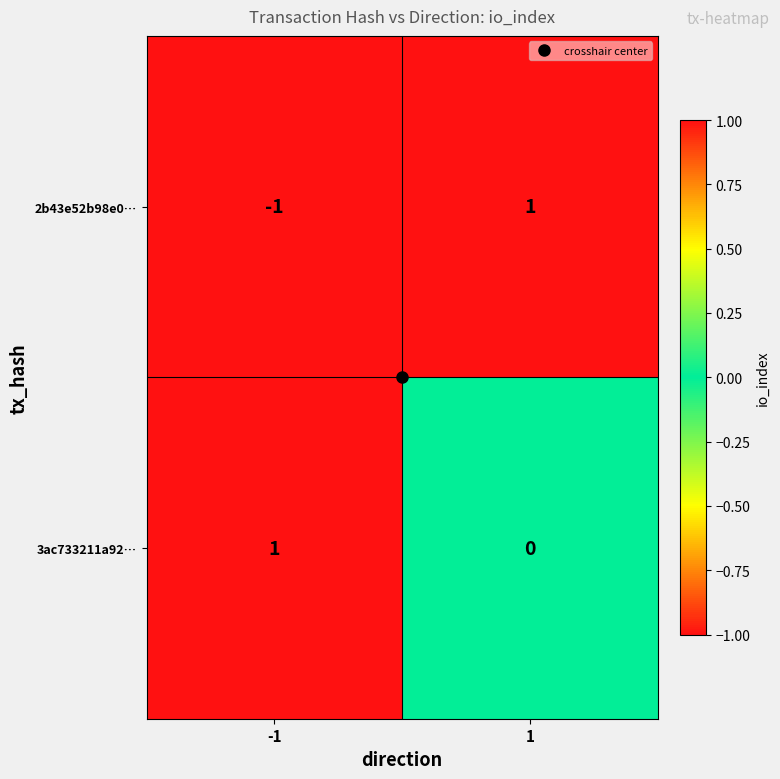

List the series in order of their overall mean, lowest first.

2b43e52b98e0…, 3ac733211a92…